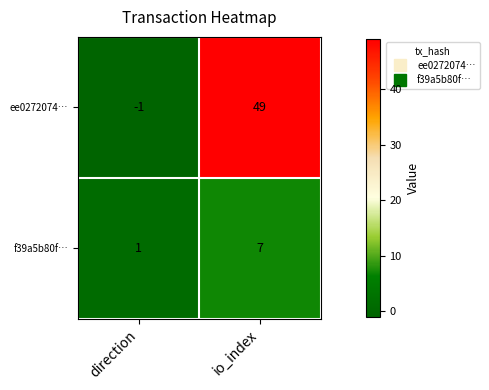

What is the sum of the f39a5b80f… values at direction and io_index?

8